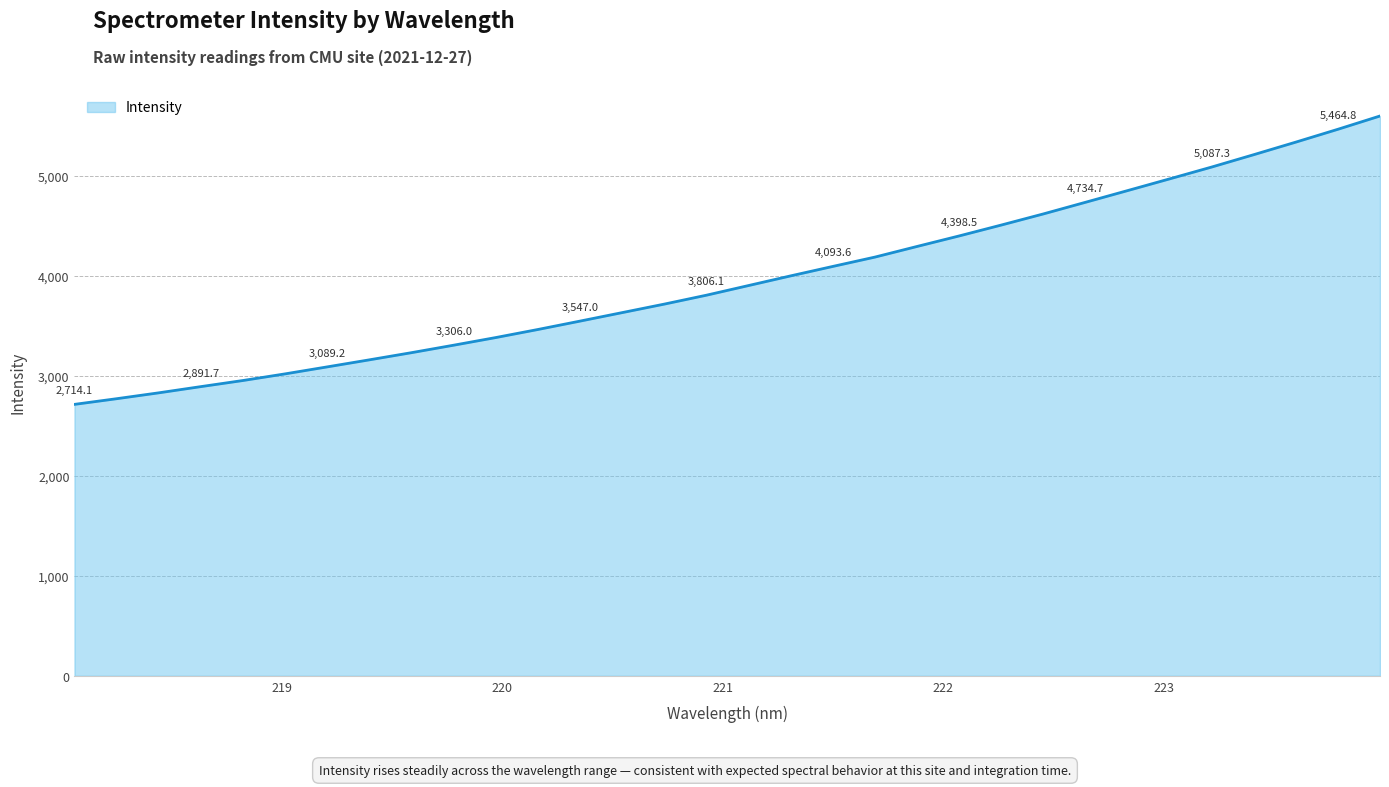

What is the difference between the maximum and minimum values?

2883.4